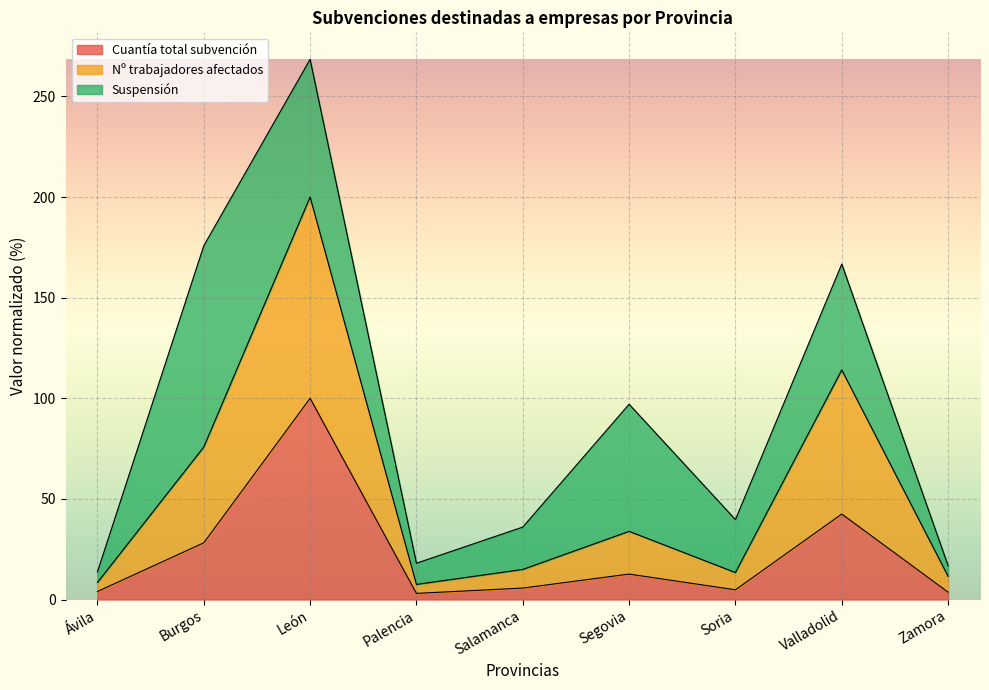

At which category is the sum across all series the highest?

León